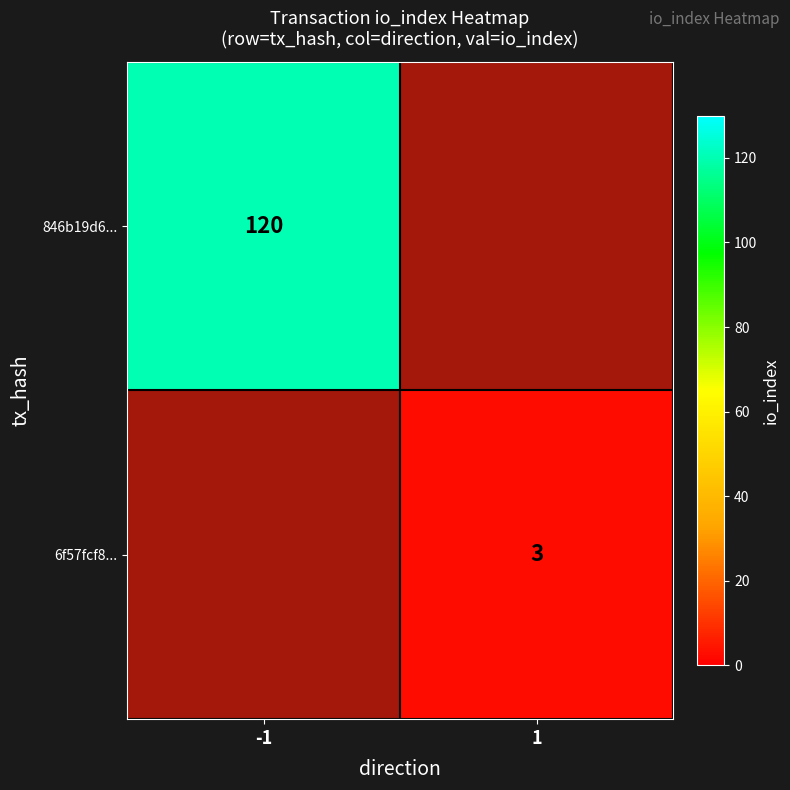

Which series has the widest spread of values?

846b19d6...